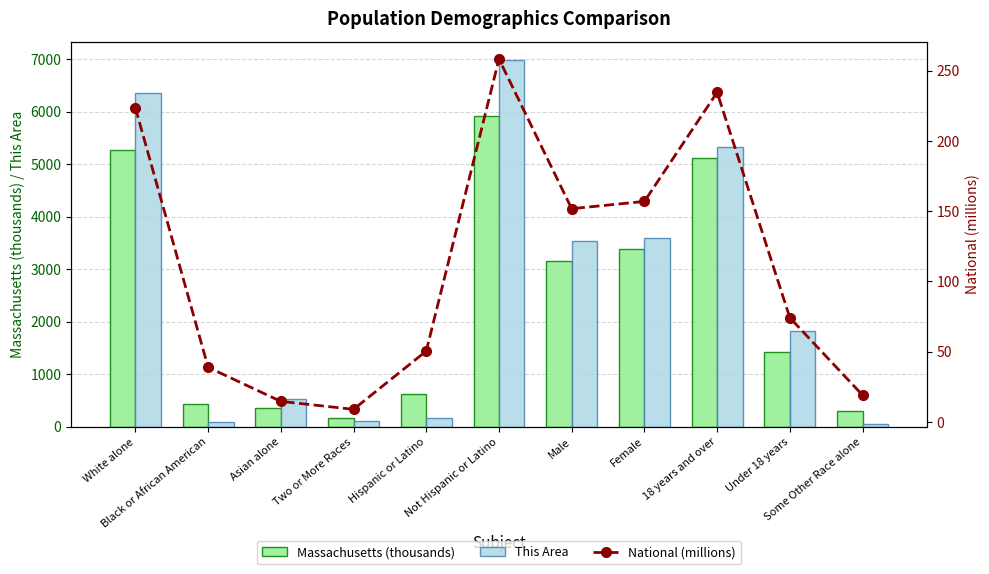

Rank the series by their maximum value, from lowest to highest.

National (millions), Massachusetts (thousands), This Area